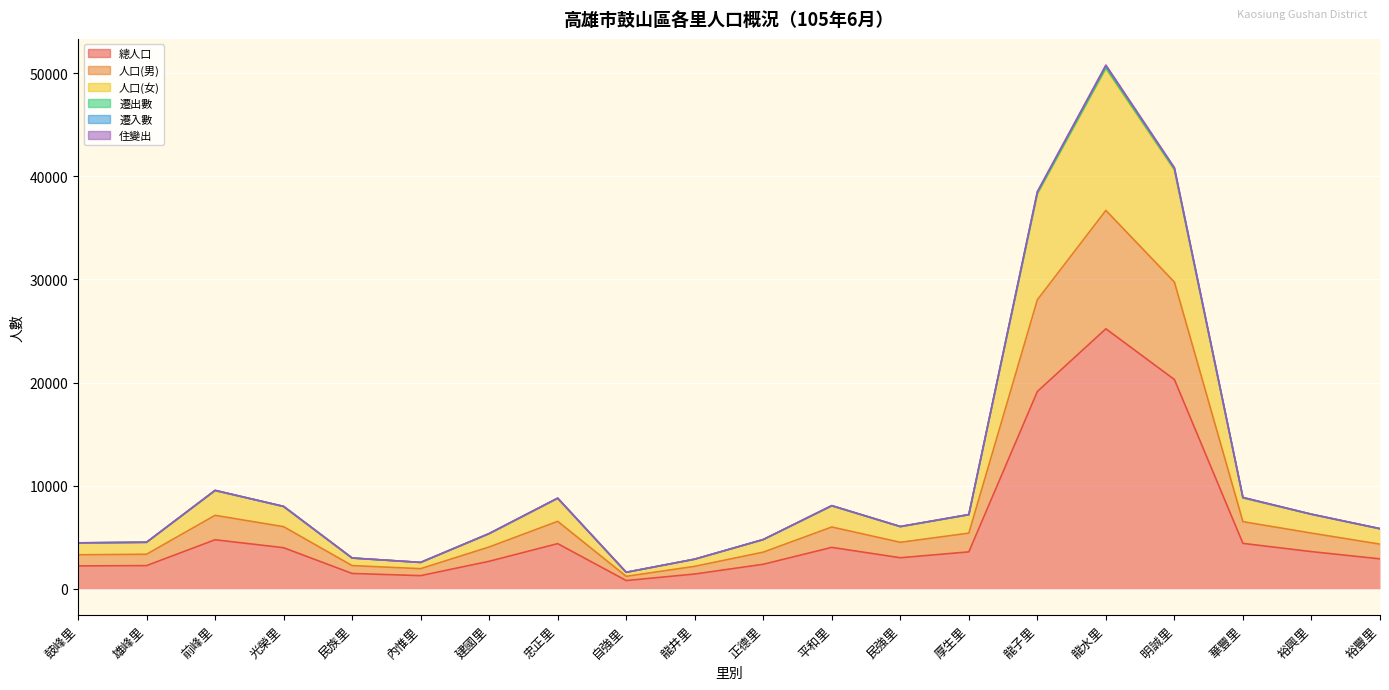

What position from the right is 明誠里?

4